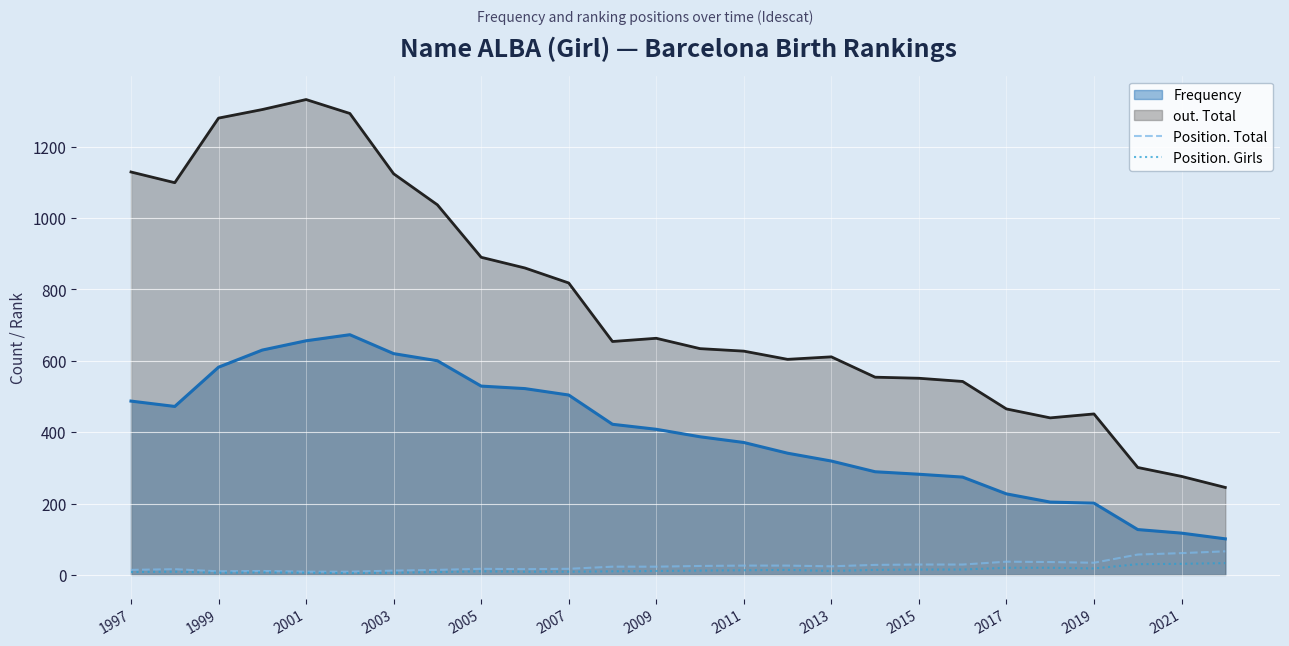

How many lines are shown in the chart?

4